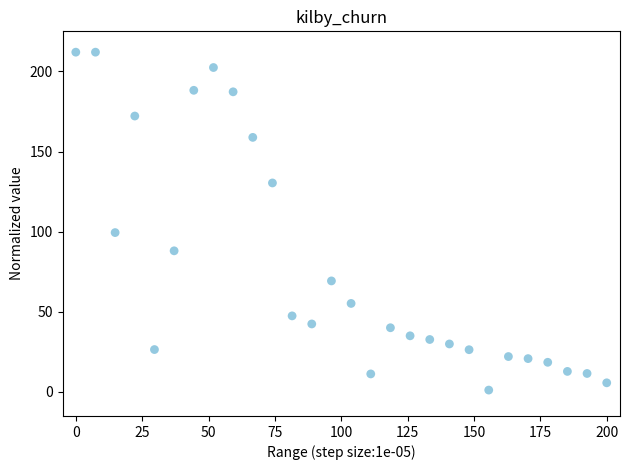

What Y value in the scatter plot is closest to 106?

99.4